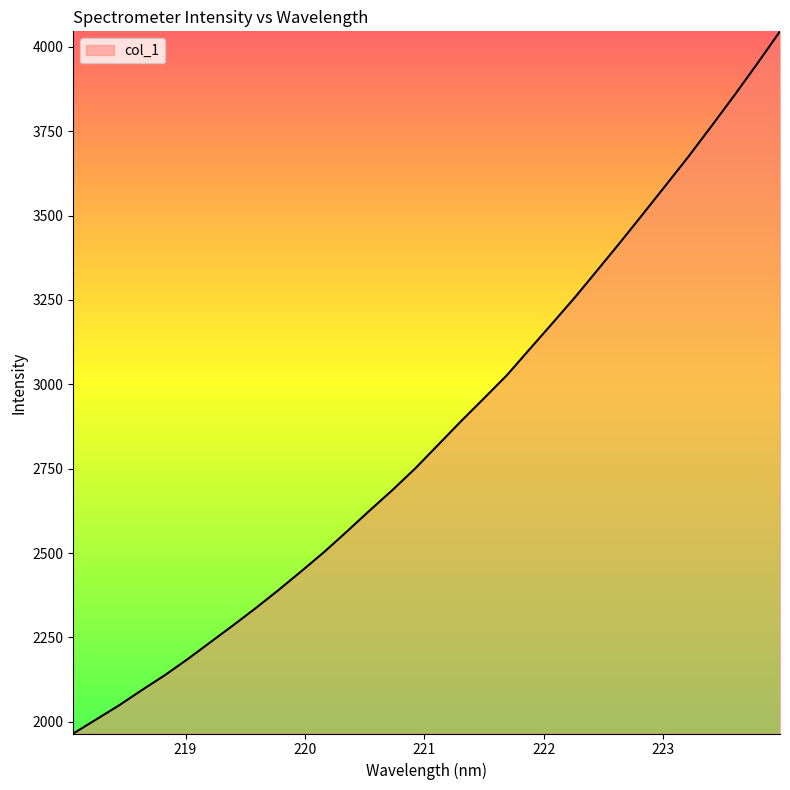

What is the difference between the maximum and minimum values?

2080.1